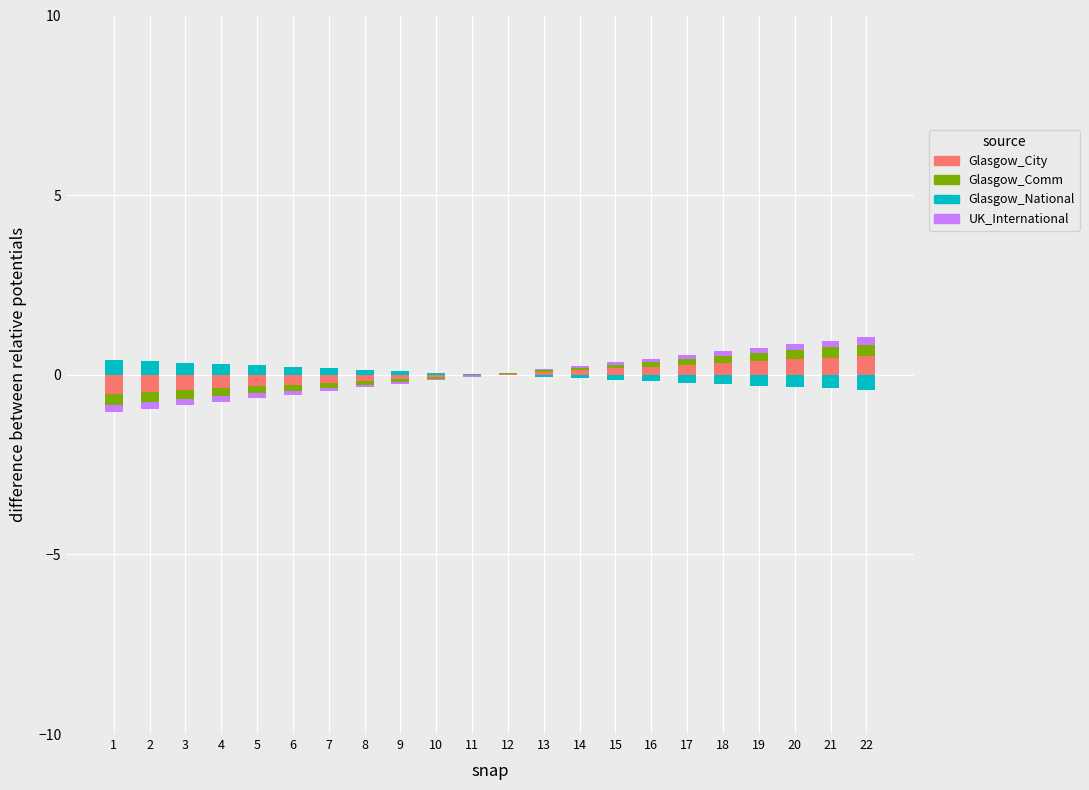

Rank the series by their maximum value, from highest to lowest.

Glasgow_City, Glasgow_National, Glasgow_Comm, UK_International